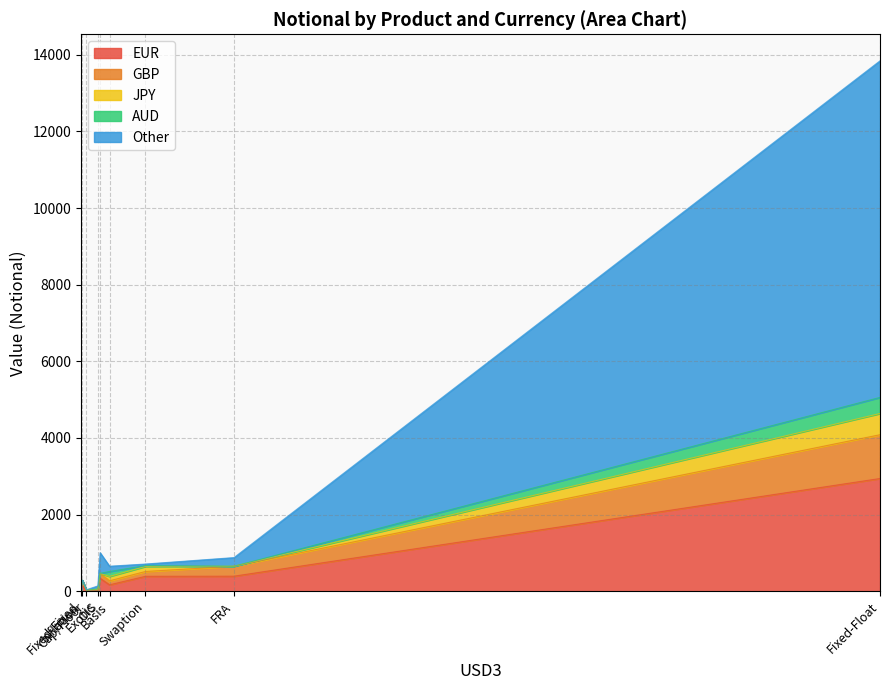

Between OIS and Exotic, which is larger?

OIS